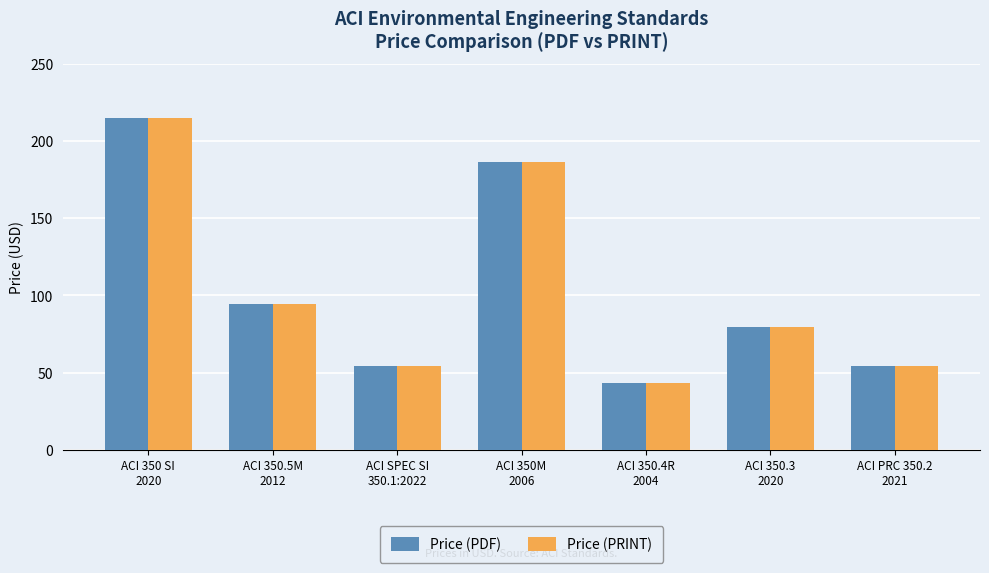

What is the minimum value for Price (PRINT)?

43.5